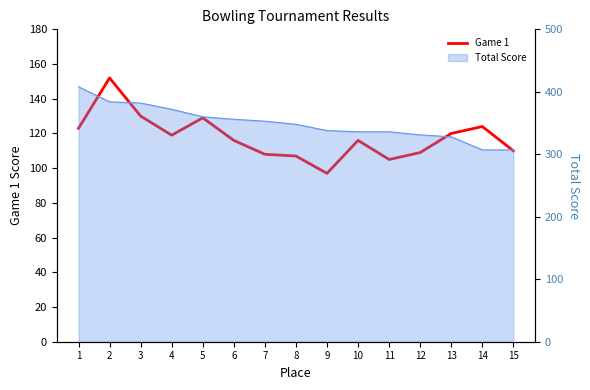

What value does the data have at 11, to the nearest 10?

100